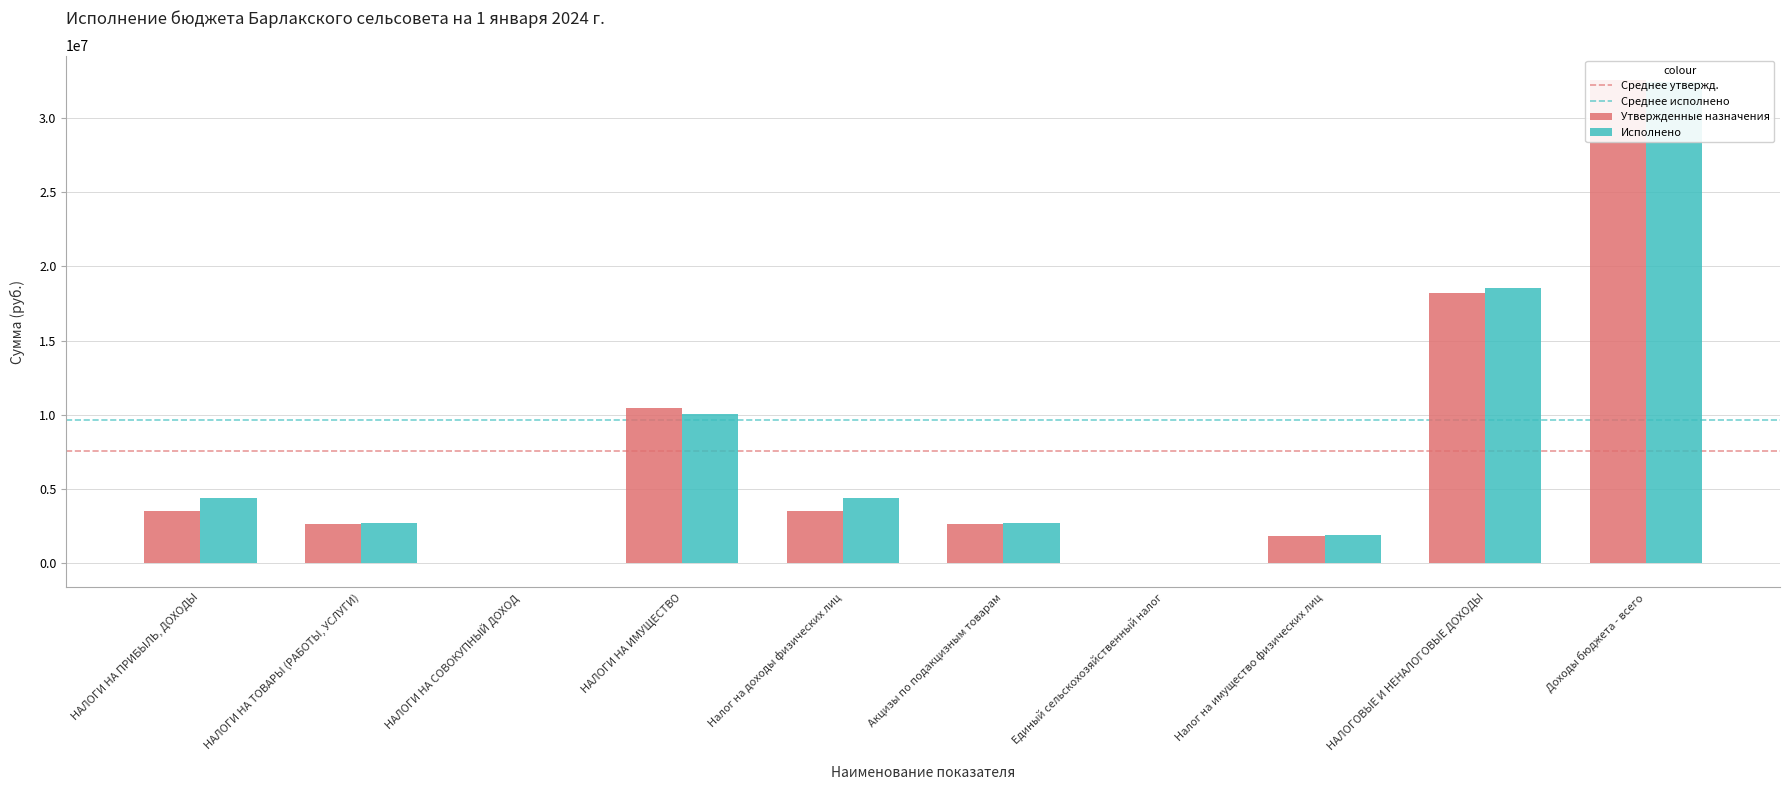

Read the Утвержденные назначения value at Налог на доходы физических лиц.

3521400.0